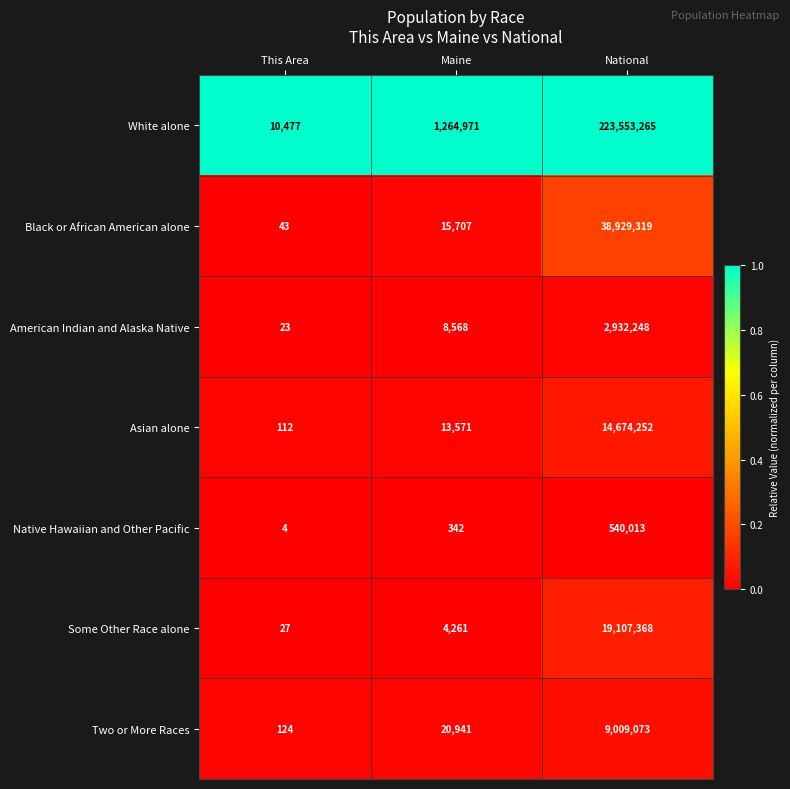

What is the average value of the Two or More Races series?

3010046